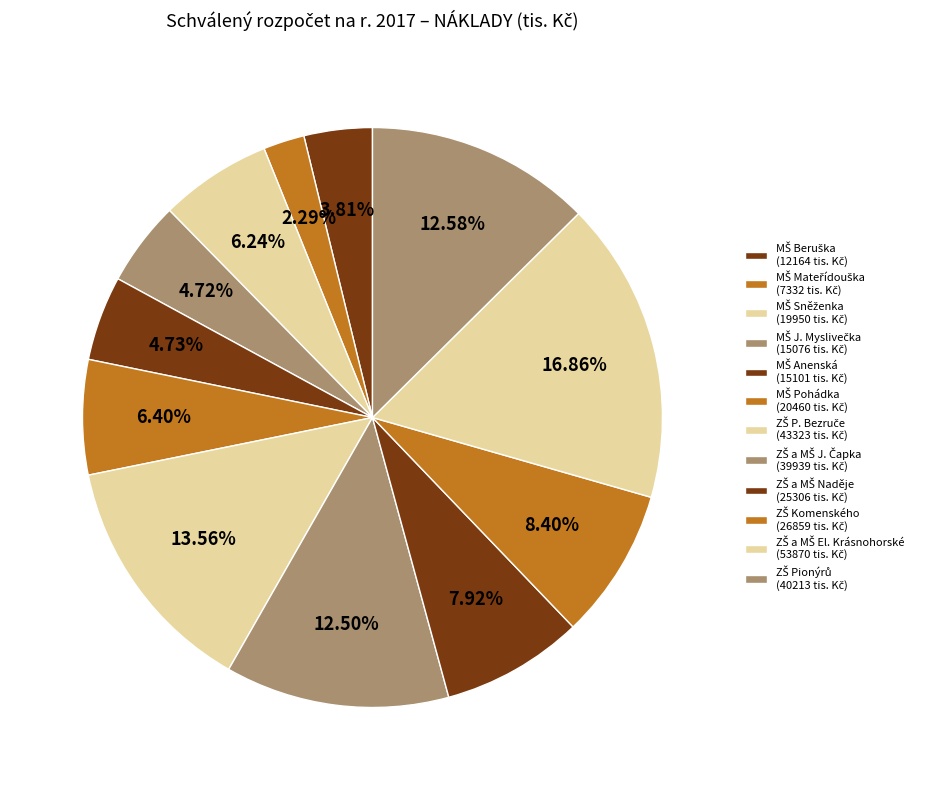

Is there any slice that represents more than half of the pie?

No